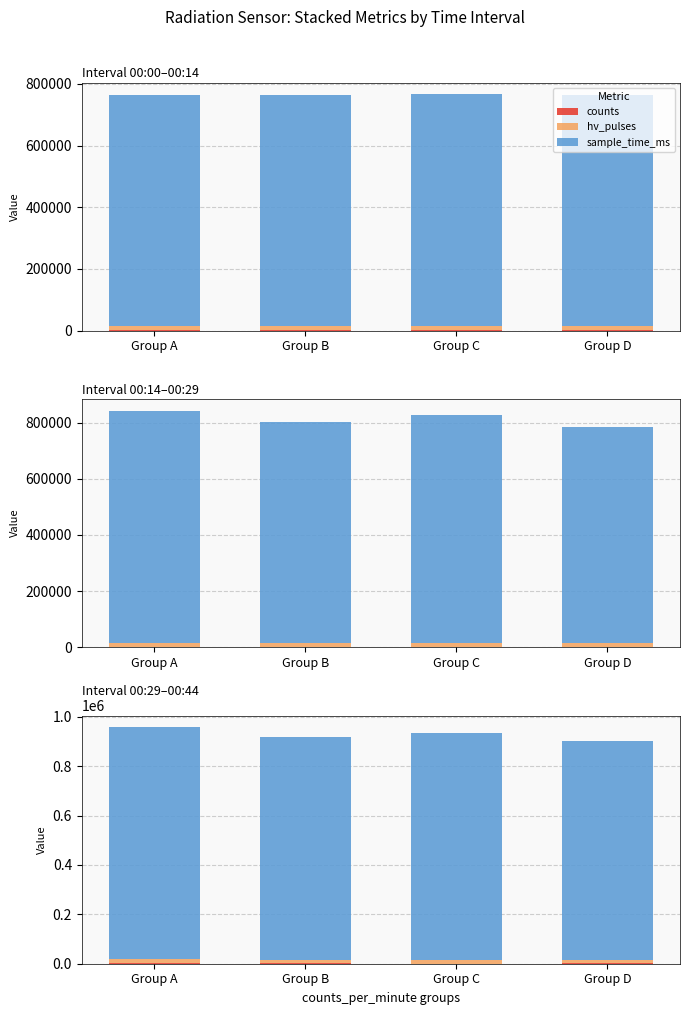

Does the chart contain any negative values?

No